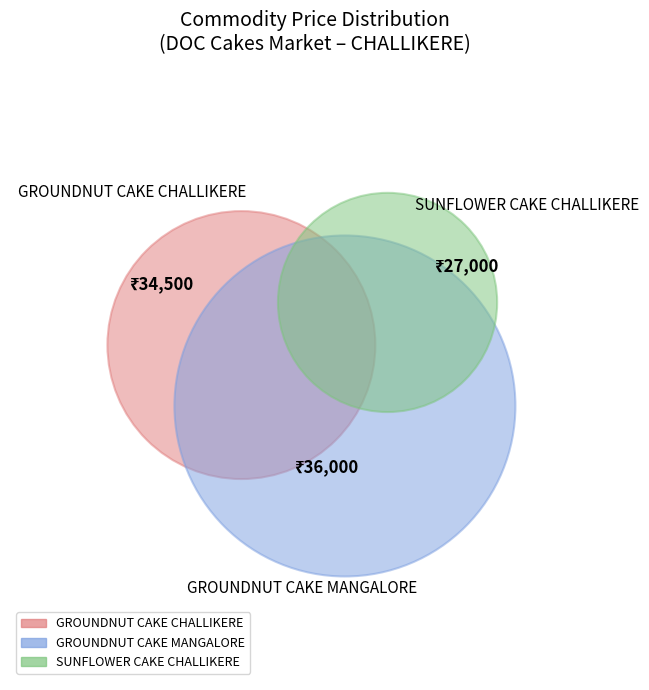

Is the sum of SUNFLOWER CAKE CHALLIKERE and GROUNDNUT CAKE MANGALORE greater than half?

Yes